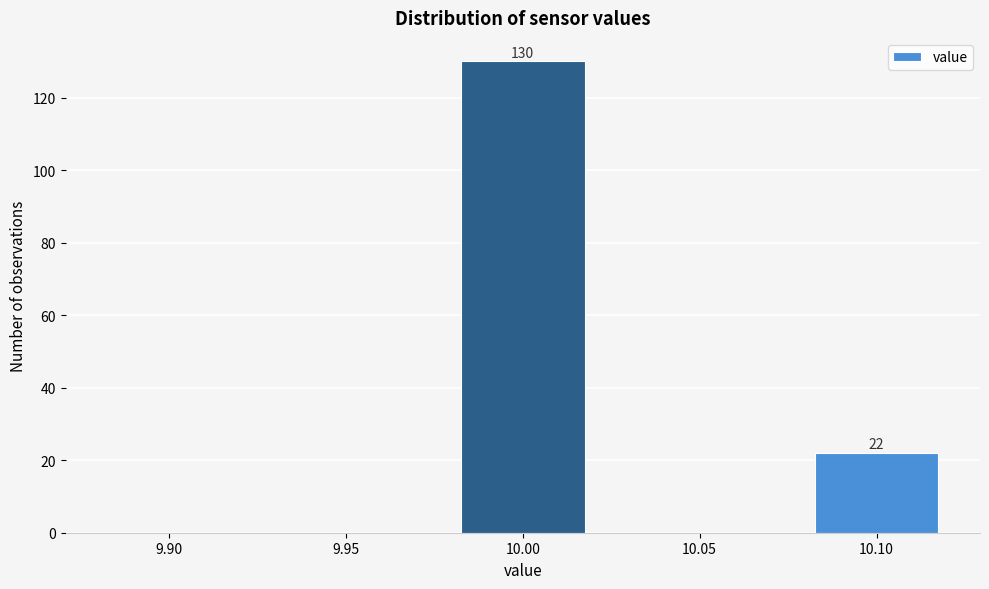

Reading right to left, list all the values displayed in this chart.

10.10=22	10.05=0	10.00=130	9.95=0	9.90=0